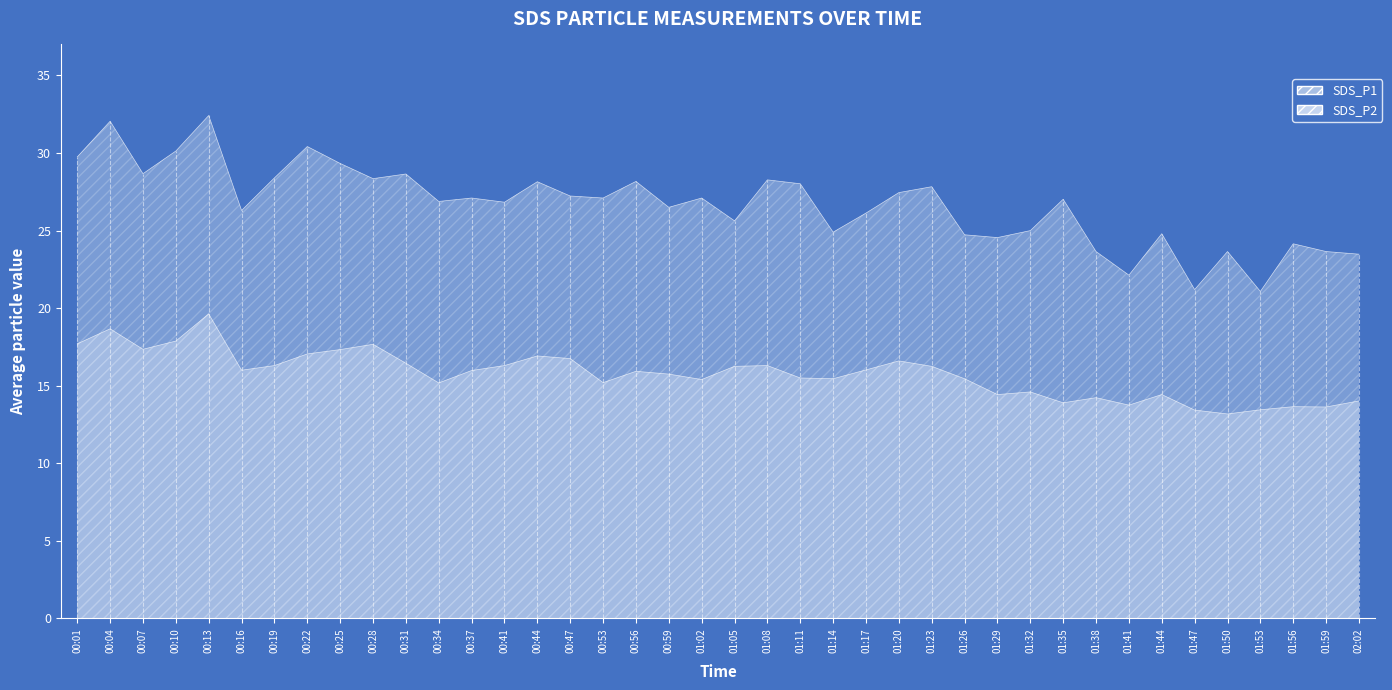

Is the value of SDS_P2 at 01:50 greater than the value of SDS_P1 at 00:37?

No